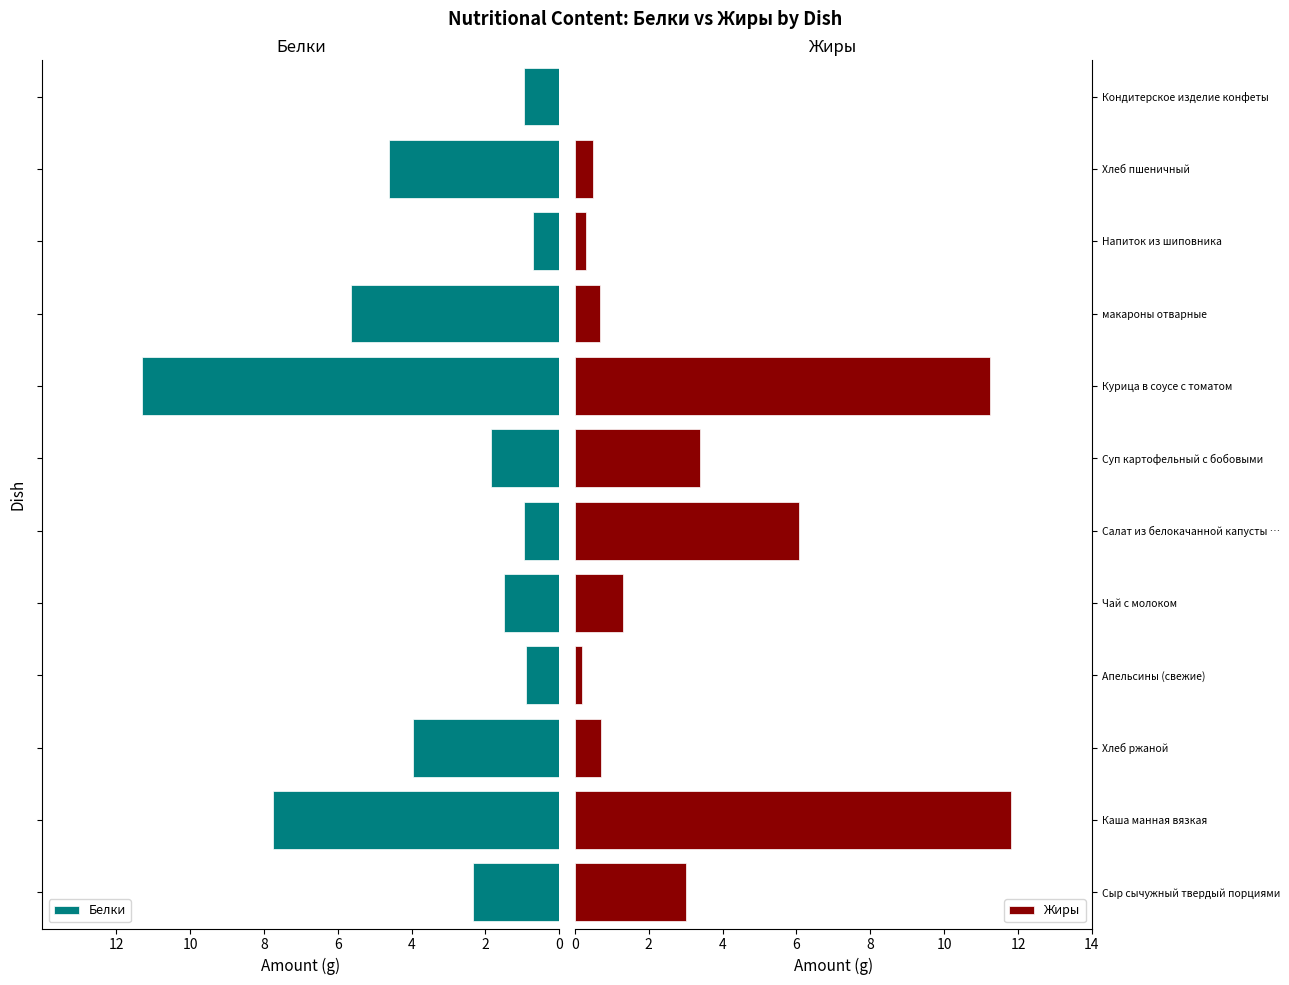

The Жиры series shows 1.7 at Суп картофельный с бобовыми. True or false?

False